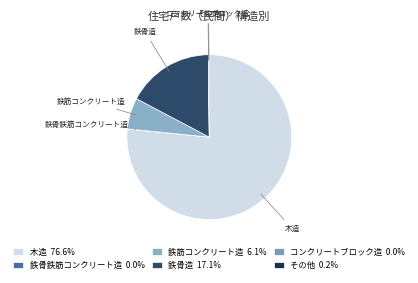

What is the largest slice in the pie chart?

木造